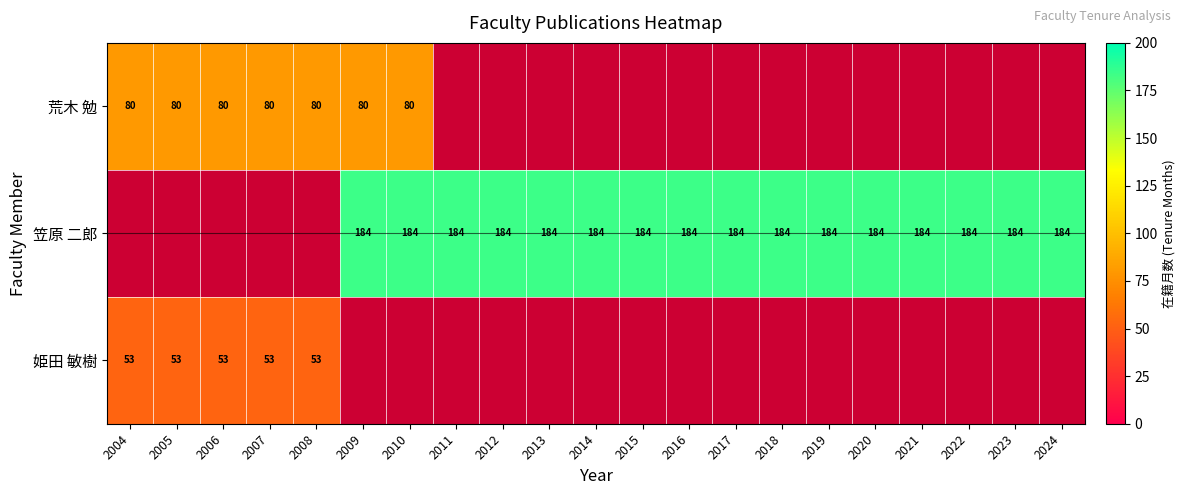

True or false: 荒木 勉 has a value of 114 at 2005.

False